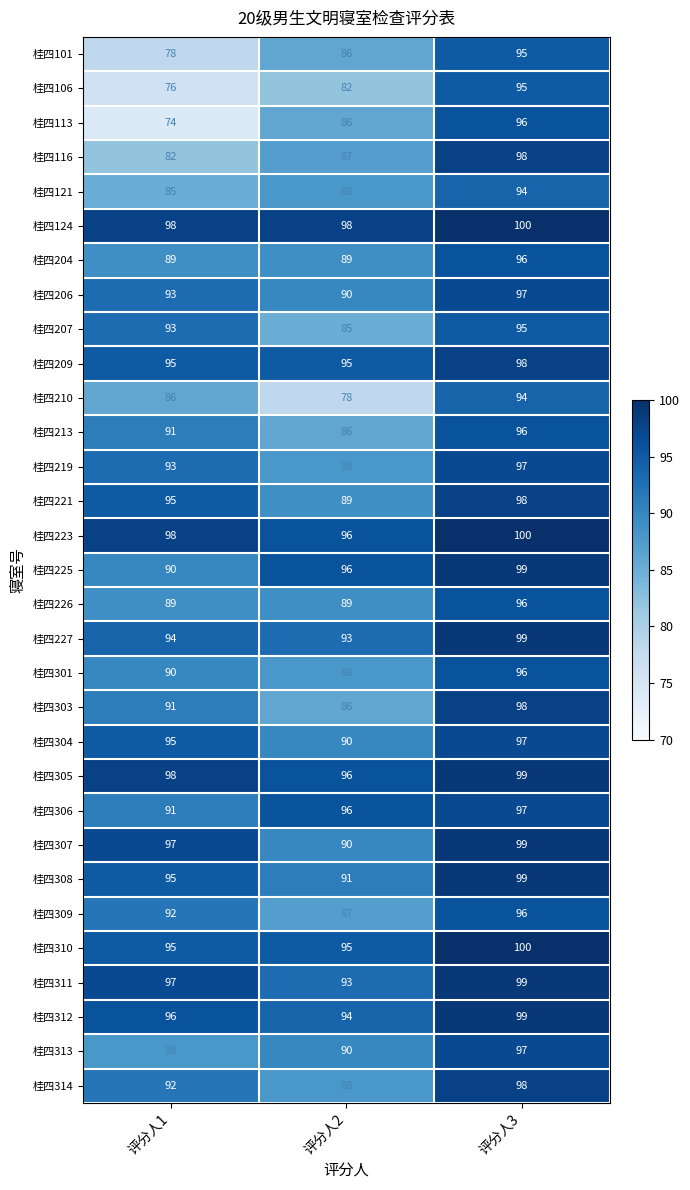

What is the maximum value shown in the chart?

100